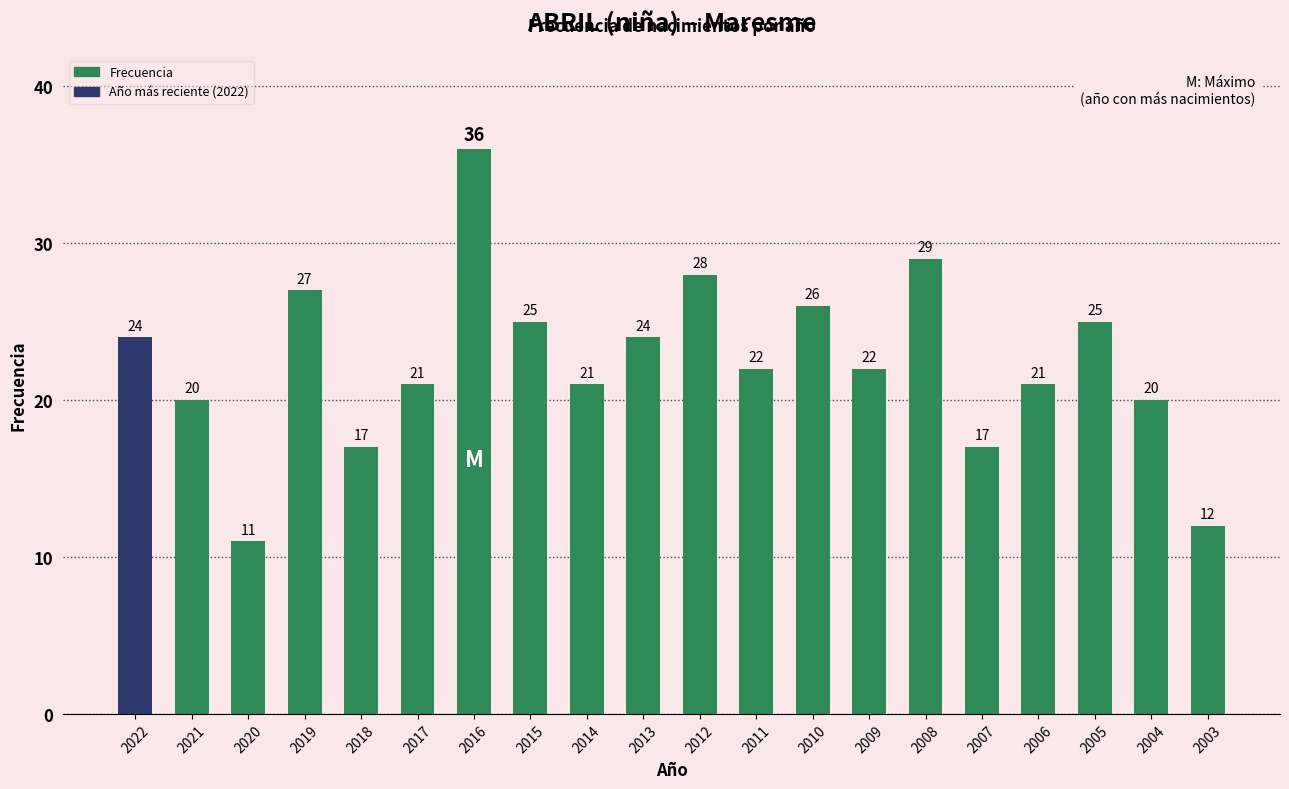

Is it true that the value at 2010 is 26?

True